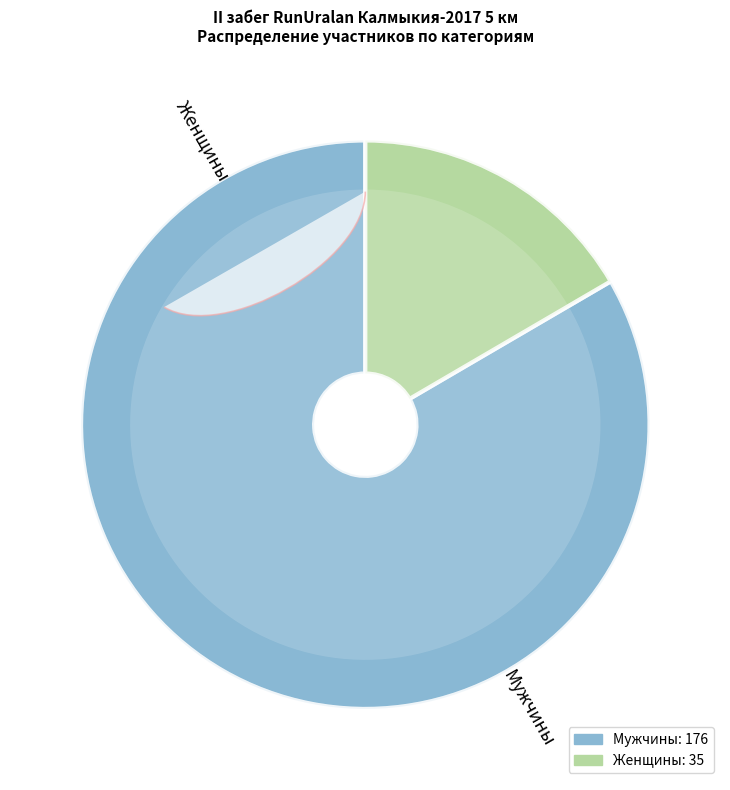

Combined, what portion of the pie is Мужчины and Женщины?

100.0%